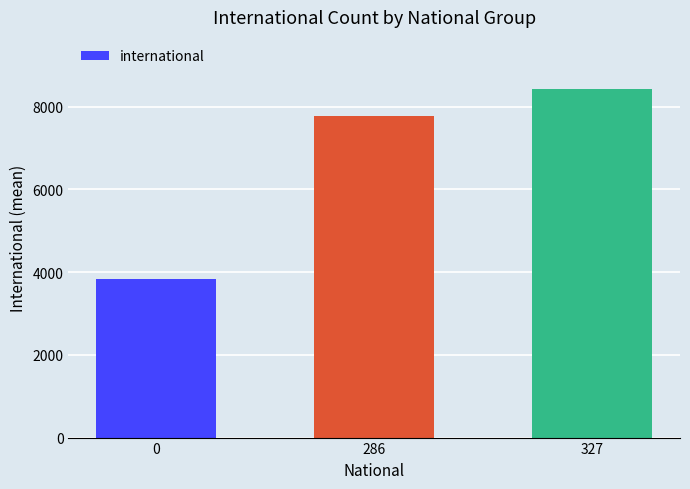

The value at 327 is 4032.9. True or false?

False